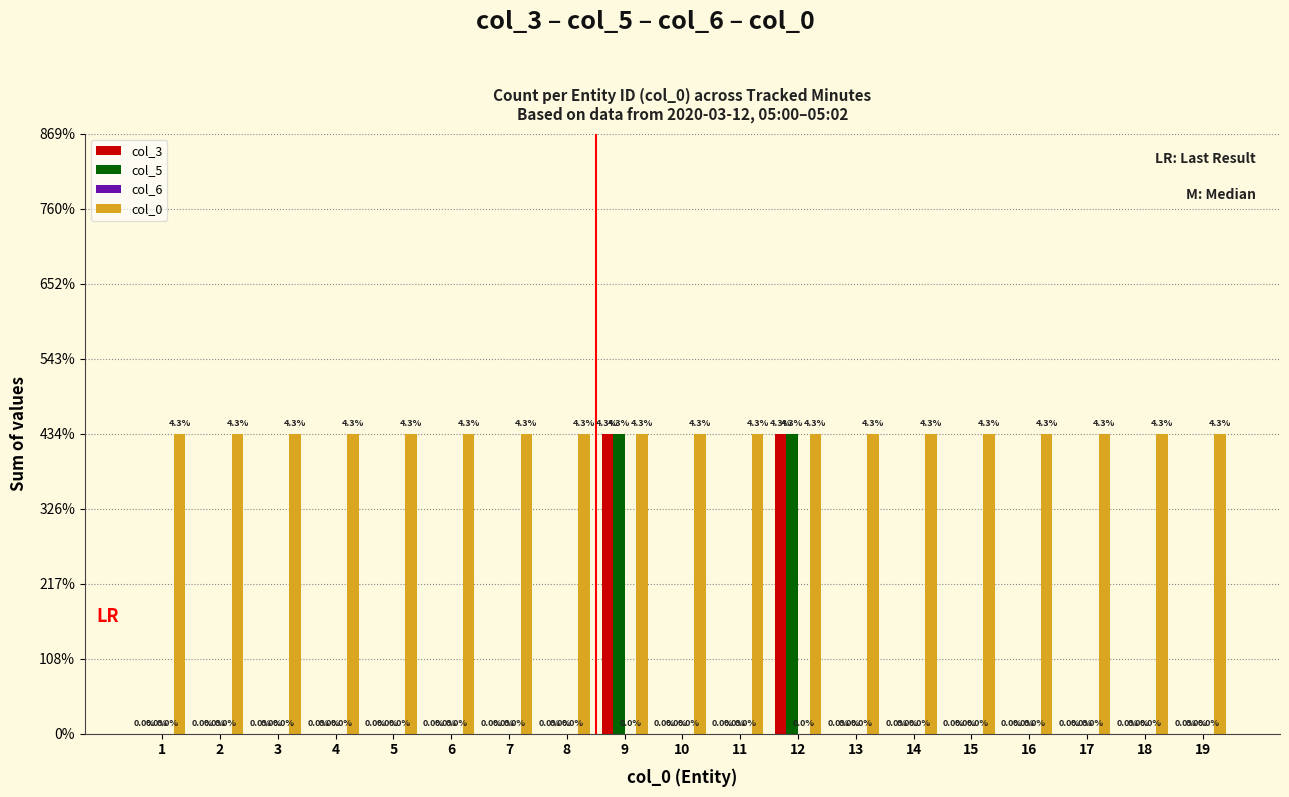

List the series in order of their peak value, lowest first.

col_6, col_3, col_5, col_0